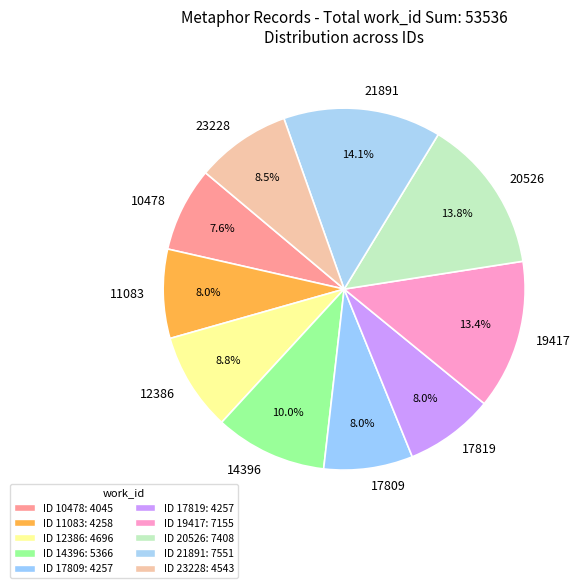

Is there any slice that represents more than half of the pie?

No